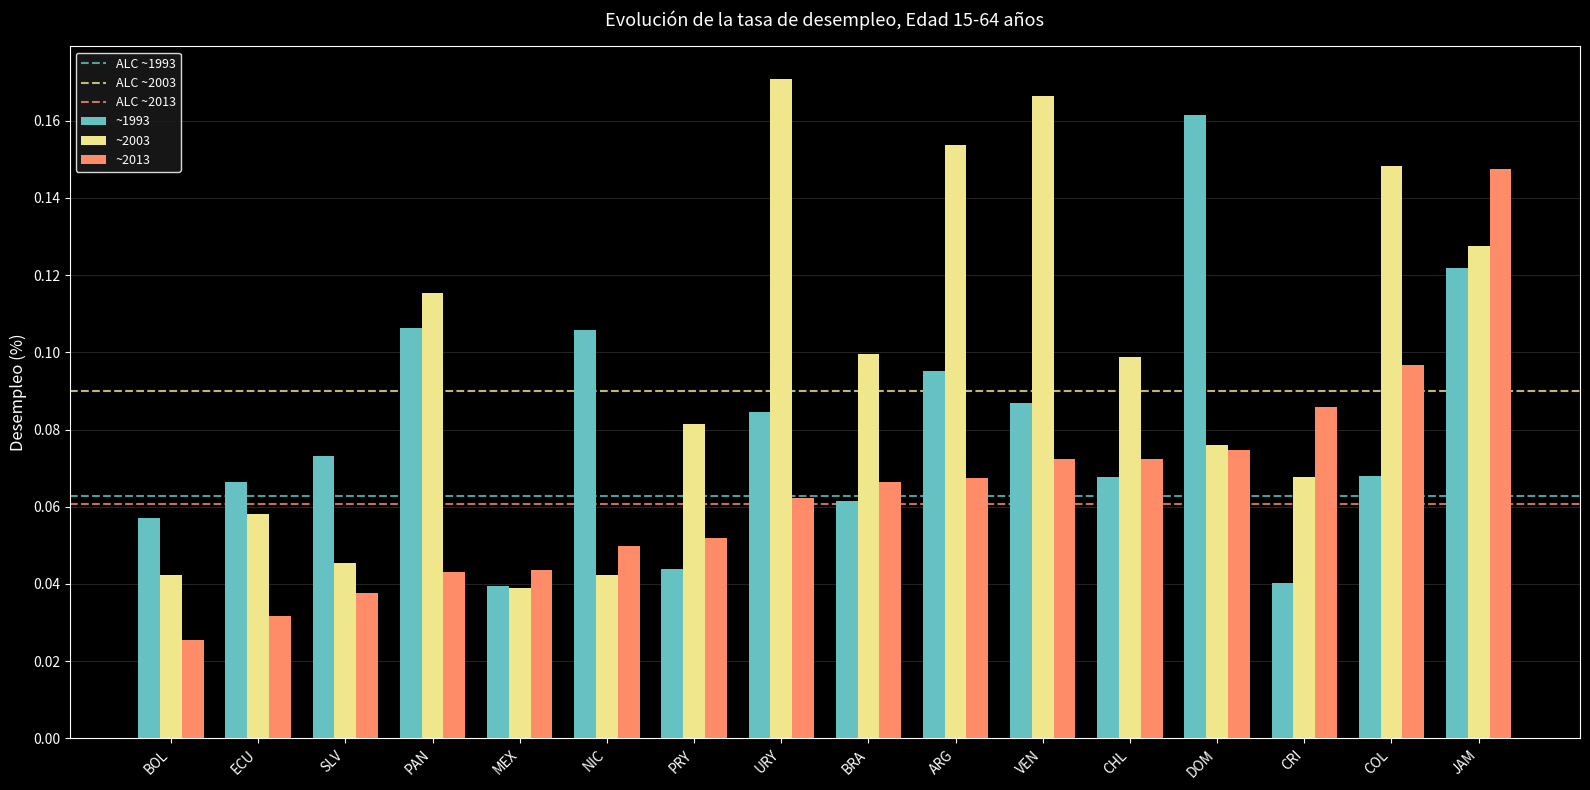

At VEN, list the series in order from smallest to largest.

~2013, ~1993, ~2003